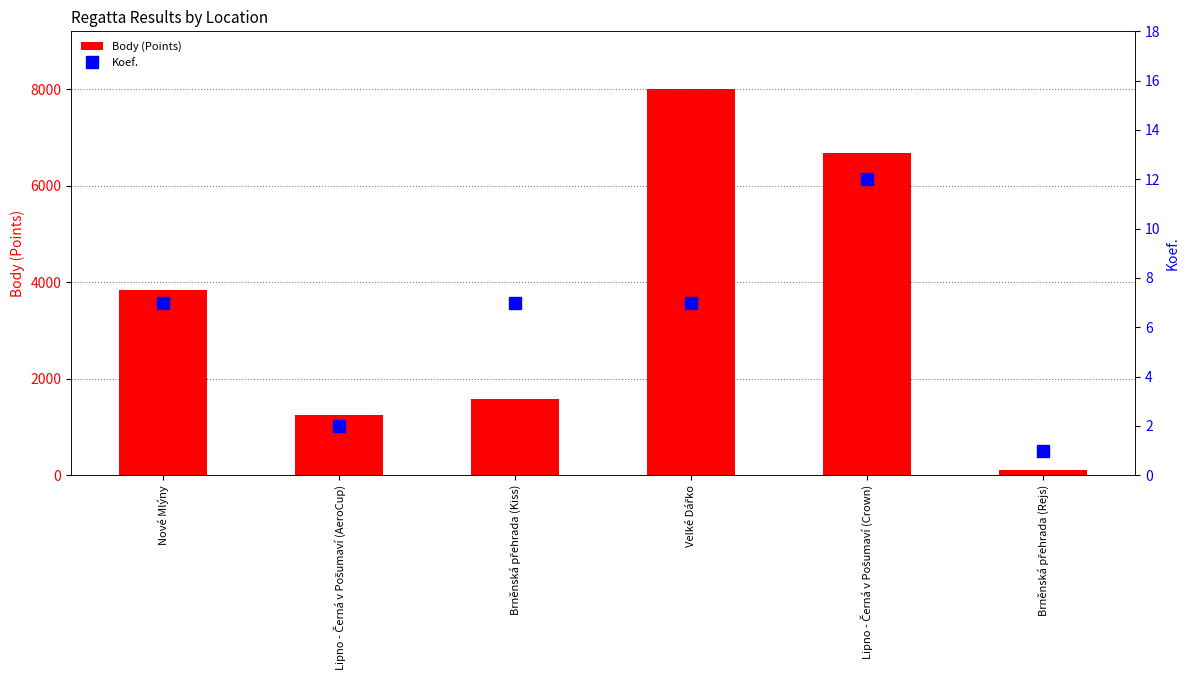

Rank the categories by Body (Points) value from highest to lowest.

Velké Dářko, Lipno - Černá v Pošumaví (Crown), Nové Mlýny, Brněnská přehrada (Kiss), Lipno - Černá v Pošumaví (AeroCup), Brněnská přehrada (Rejs)